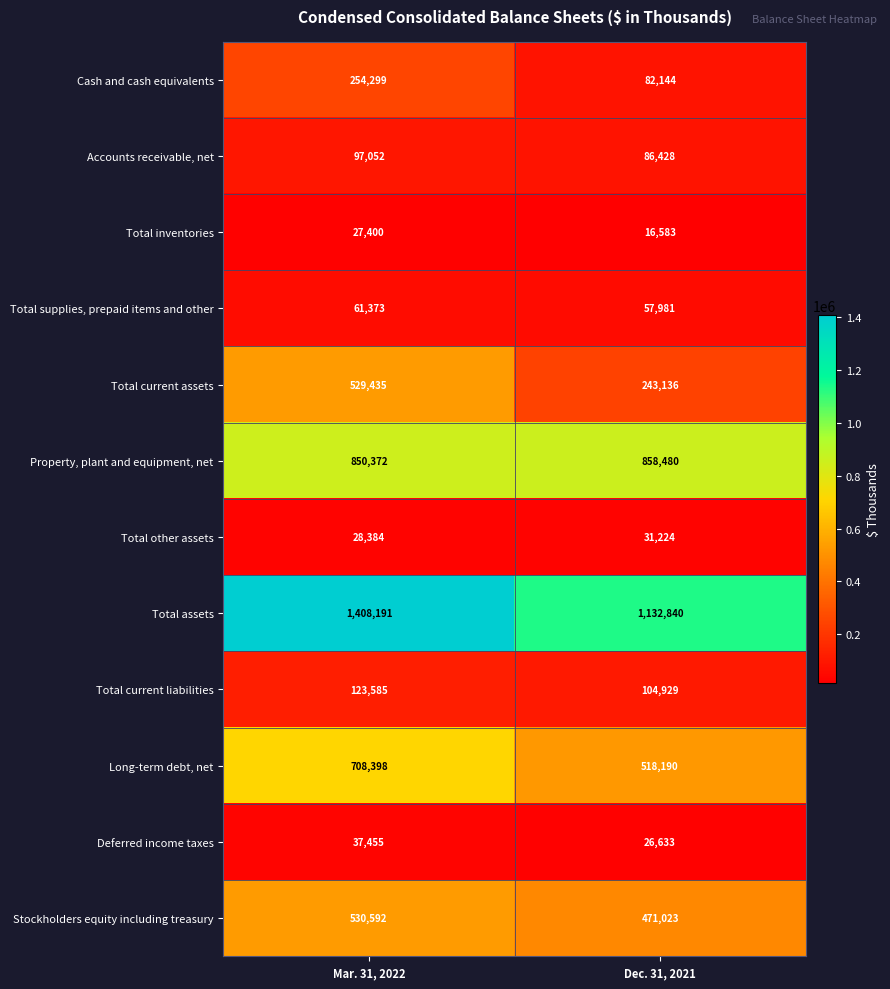

True or false: Total current liabilities has a value of 104929 at Dec. 31, 2021.

True